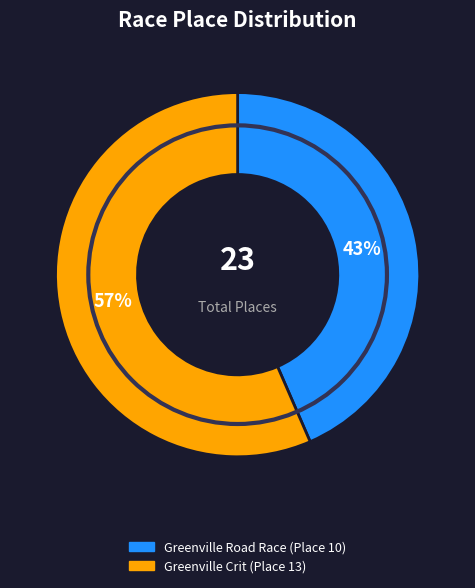

Is there a majority slice in this chart?

Yes